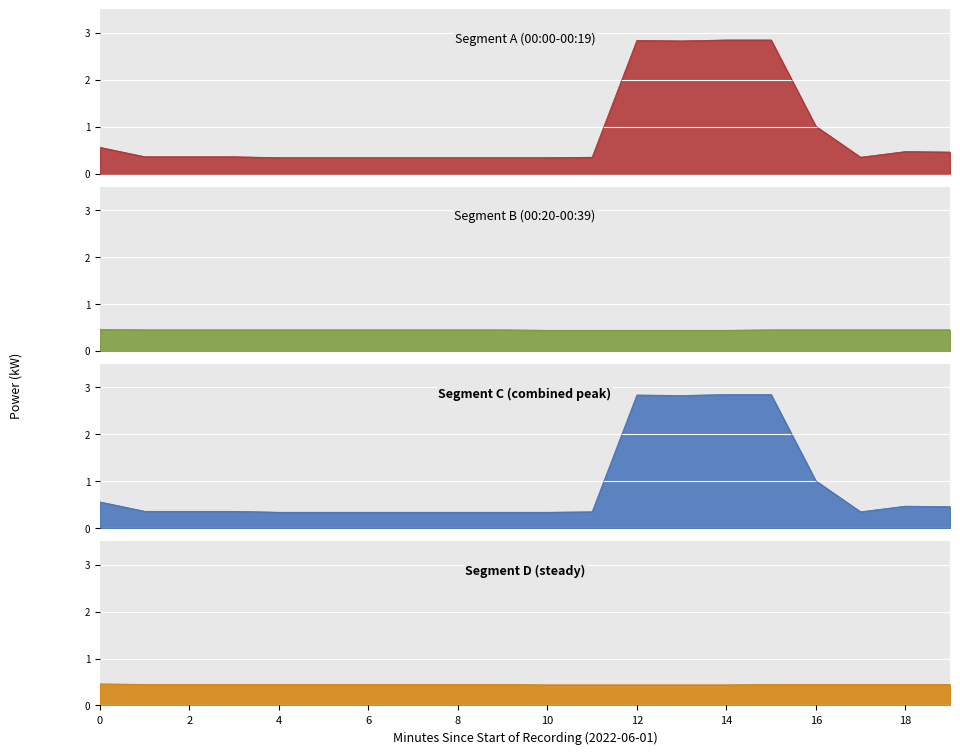

What is the value of the 9th point from the left?

0.5